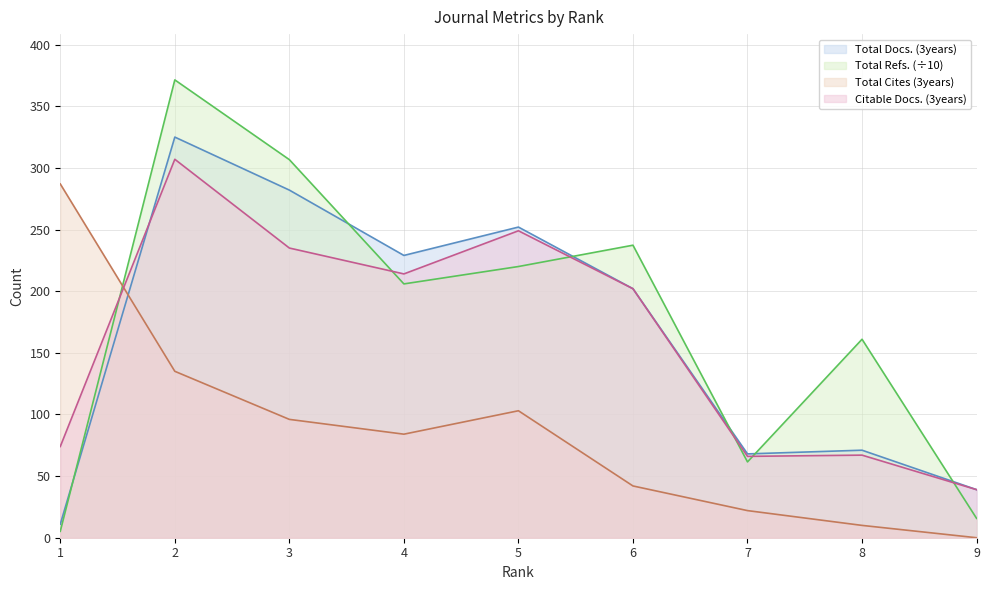

How many intersections are there between Total Cites (3years) and Total Refs.?

1